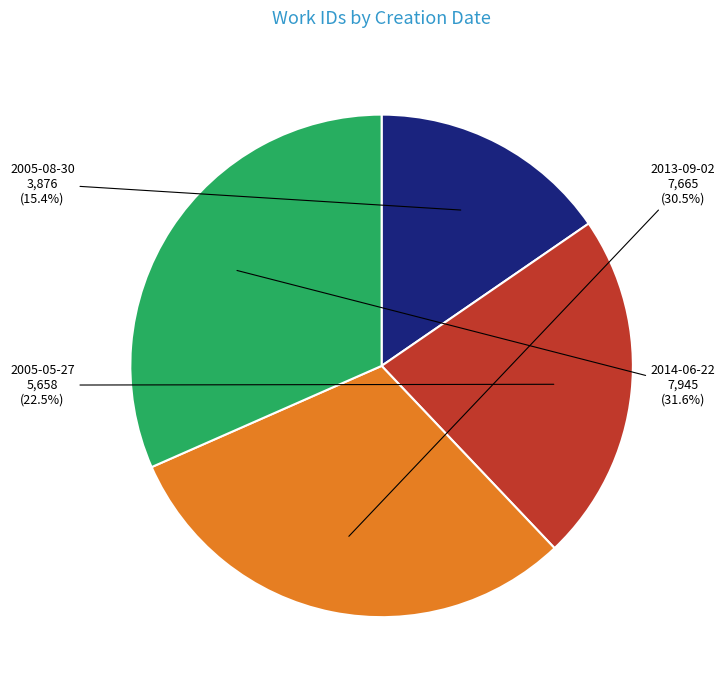

How many segments does this pie chart have?

4